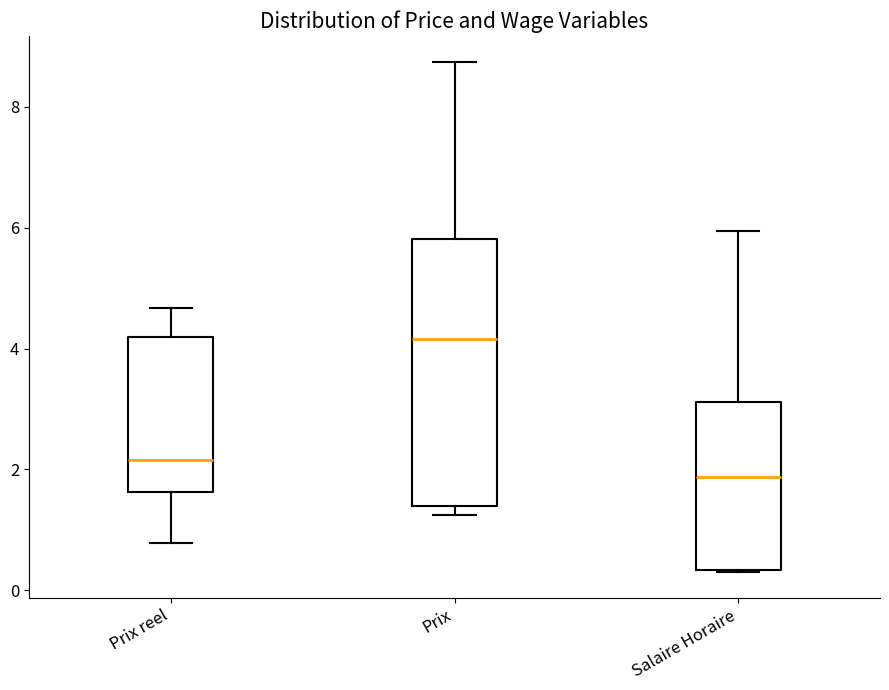

Which box has the lowest median line?

Salaire Horaire